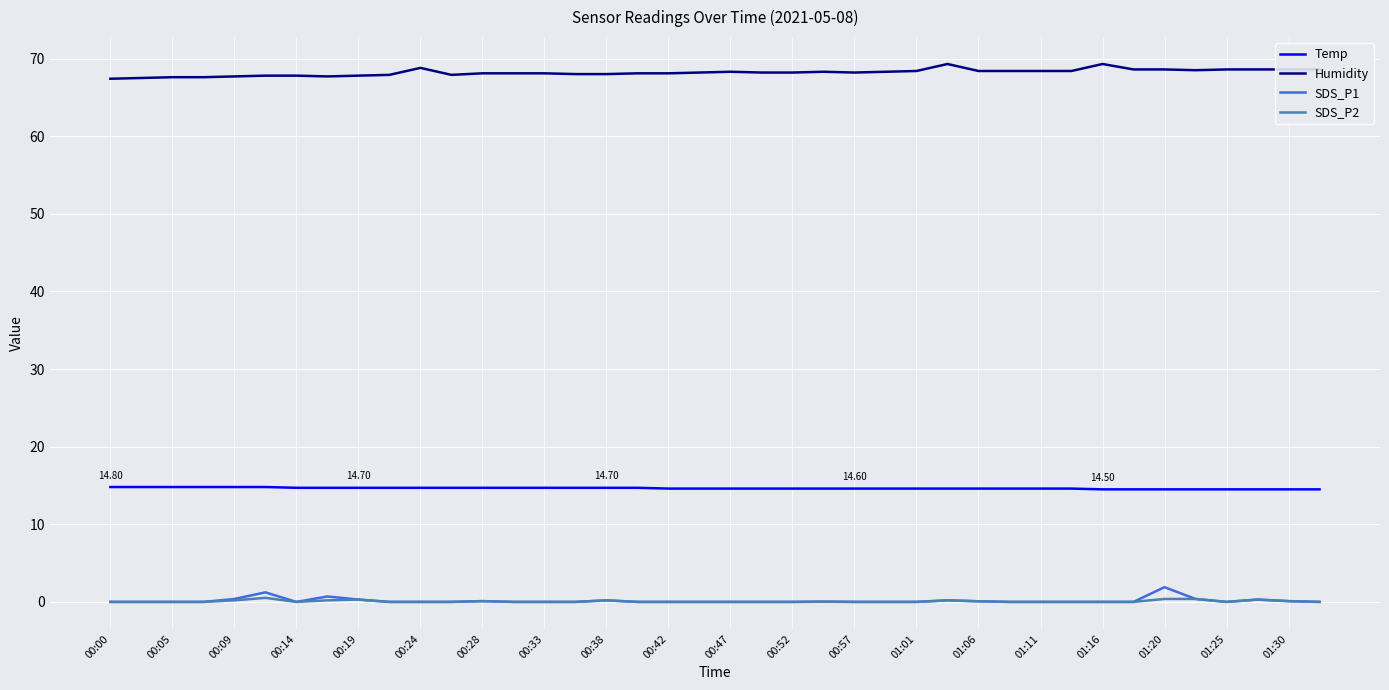

At how many categories does at least one series exceed 6?

40